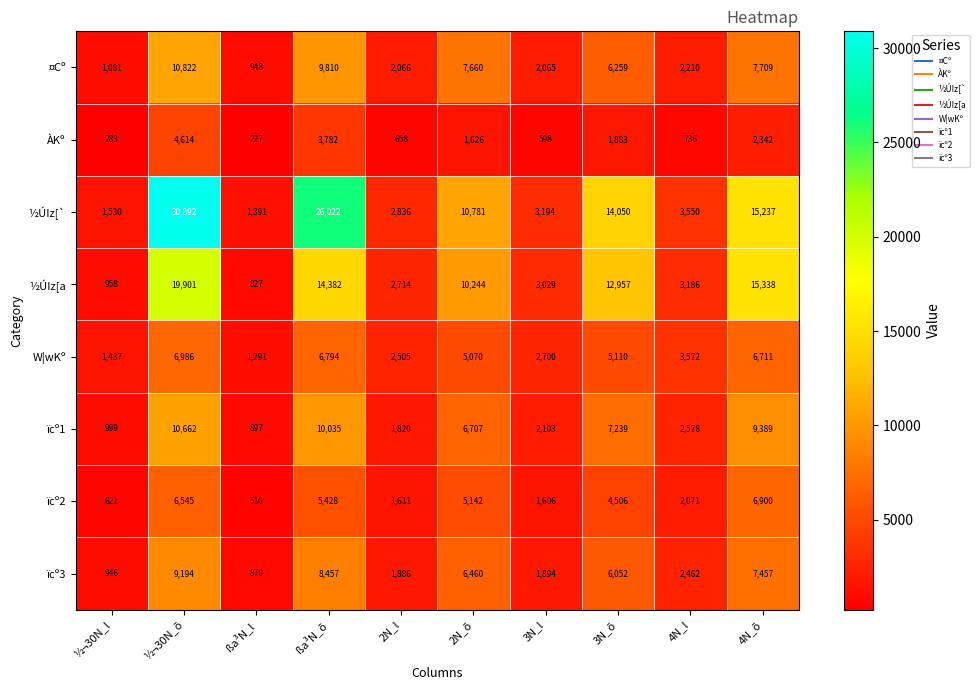

Rank the series at 3N_õ from lowest to highest value.

ÀKº, ïcº2, W¦wKº, ïcº3, ¤Cº, ïcº1, ½ÚIz[a, ½ÚIz[`